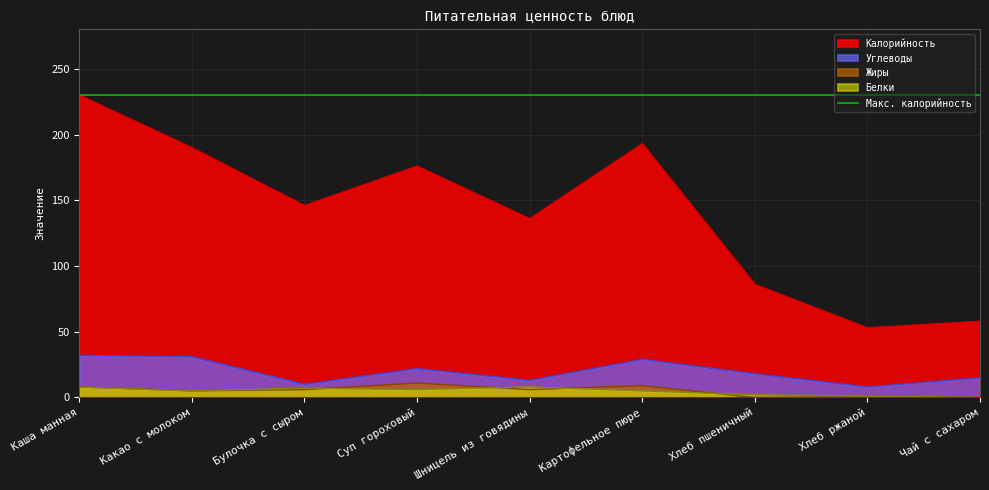

What is the sum of the Калорийность values at Хлеб ржаной and Хлеб пшеничный?

139